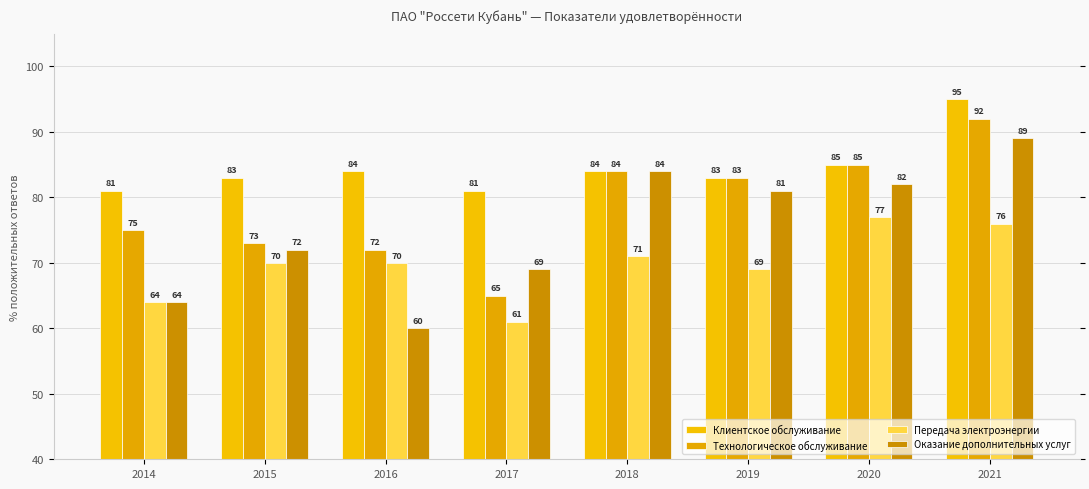

List the series in order of their peak value, highest first.

Клиентское обслуживание, Технологическое обслуживание, Оказание дополнительных услуг, Передача электроэнергии